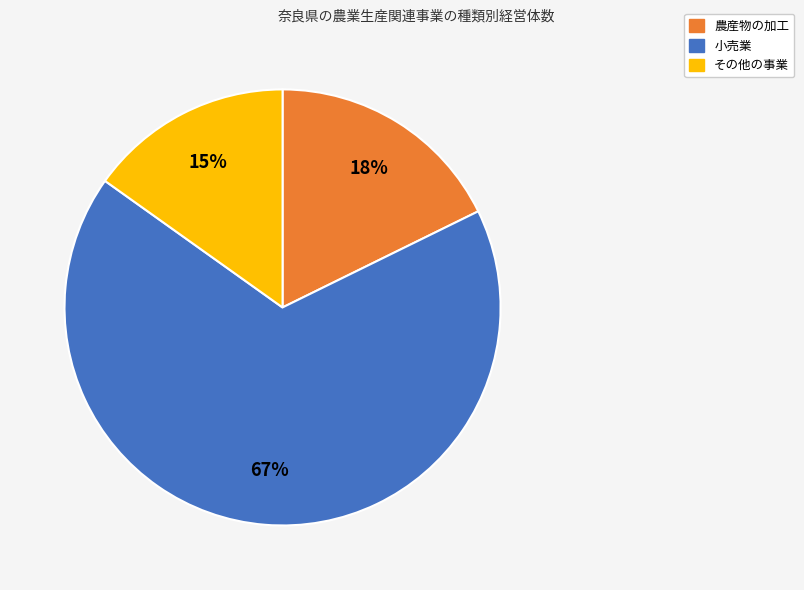

Is there any slice that represents more than half of the pie?

Yes